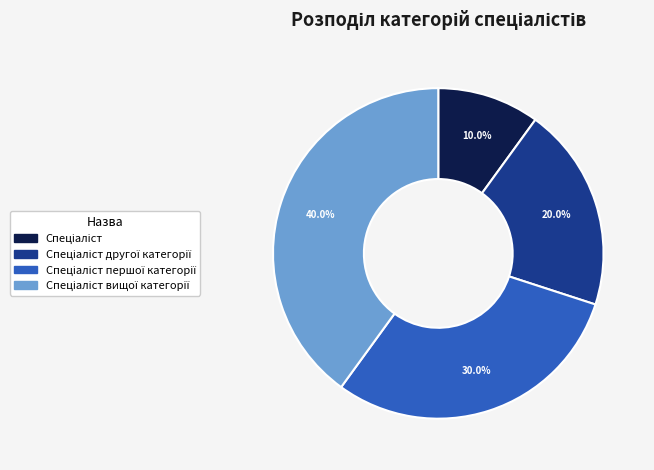

How many slices are in this pie chart?

4